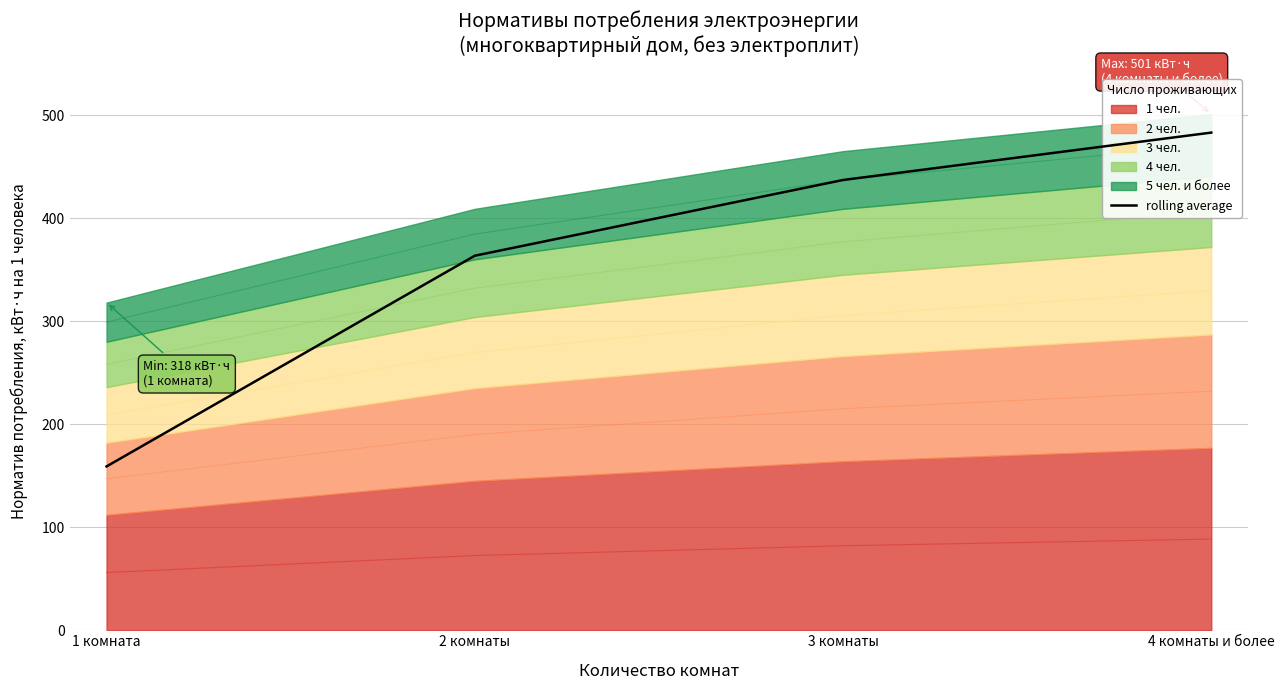

True or false: the data has more than 2 interior local peaks.

False